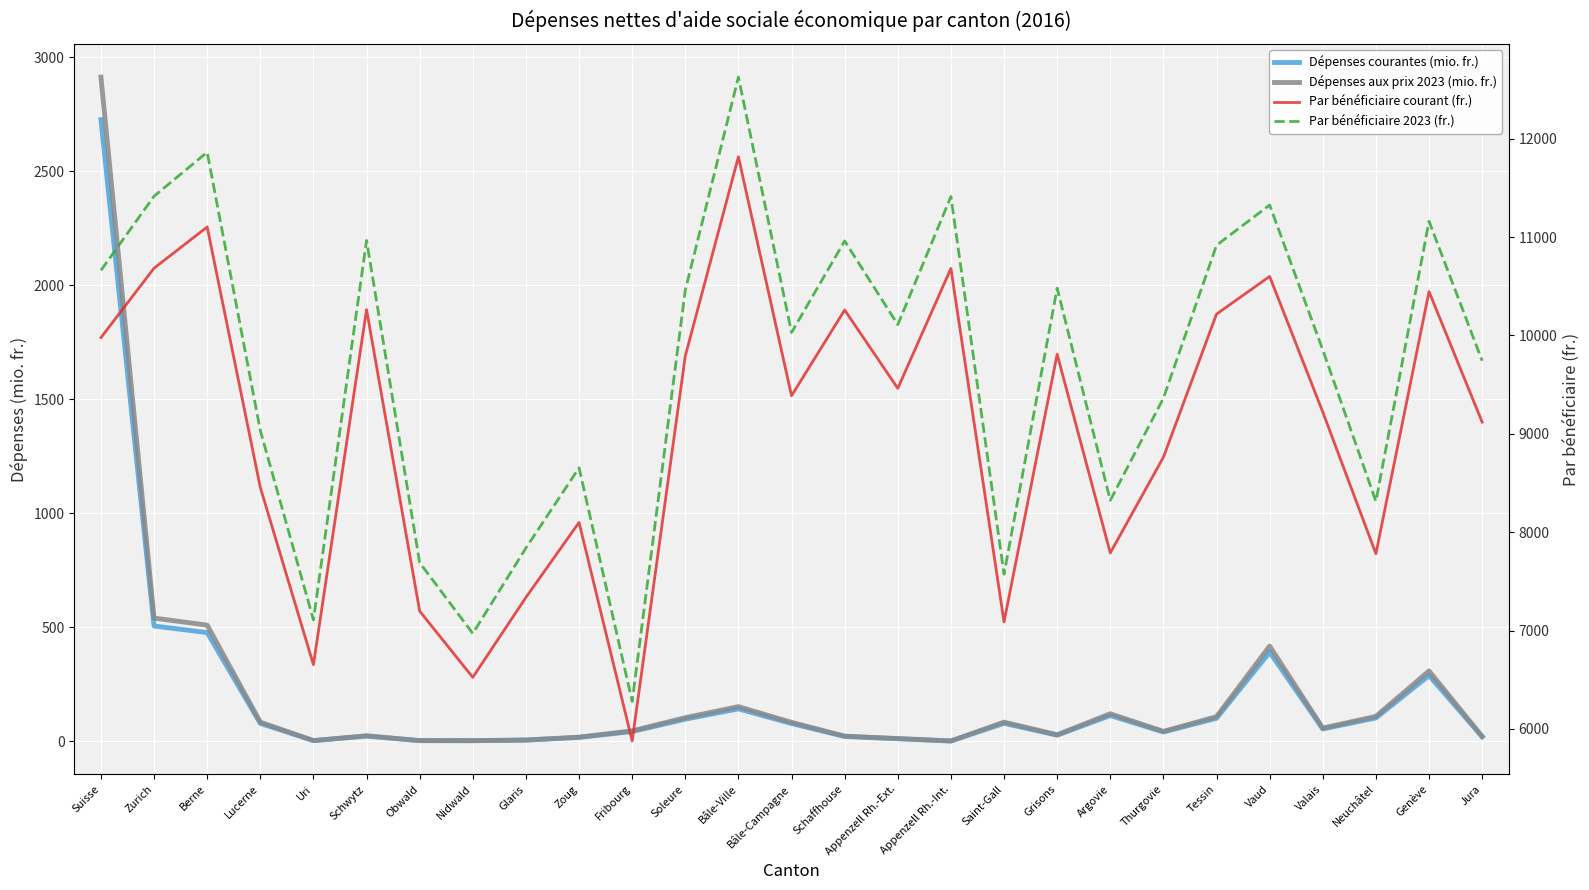

At how many categories does at least one series exceed 11534?

2